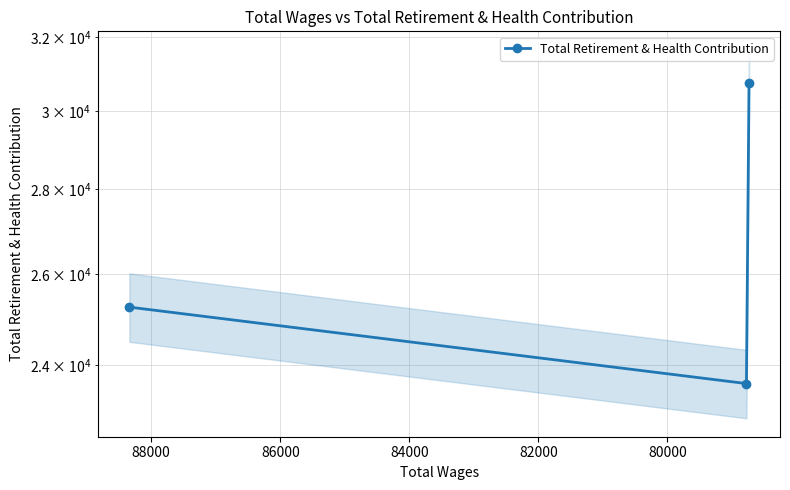

The chart shows a value of 7760 at 78000. True or false?

False